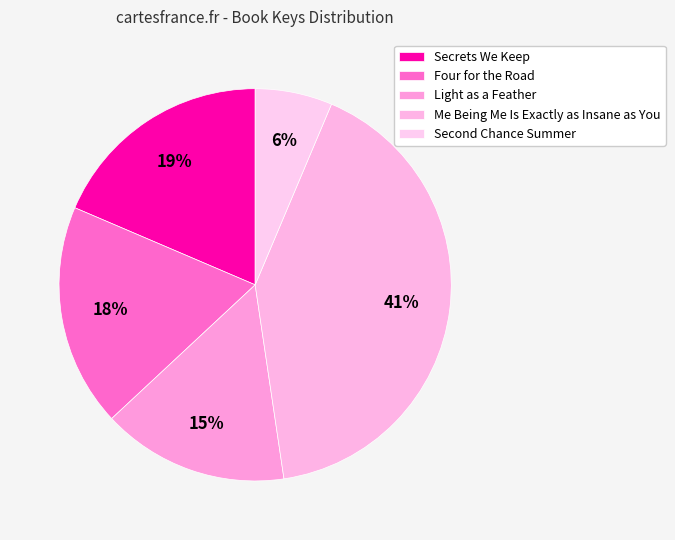

Is it true that Secrets We Keep is 4% of the pie?

False